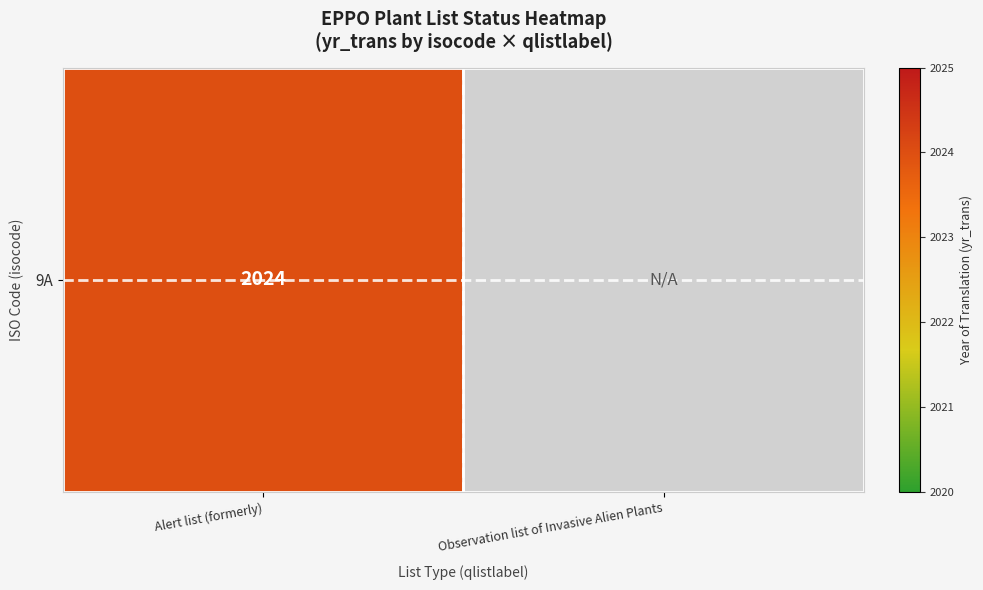

What is the sum of all values?

1